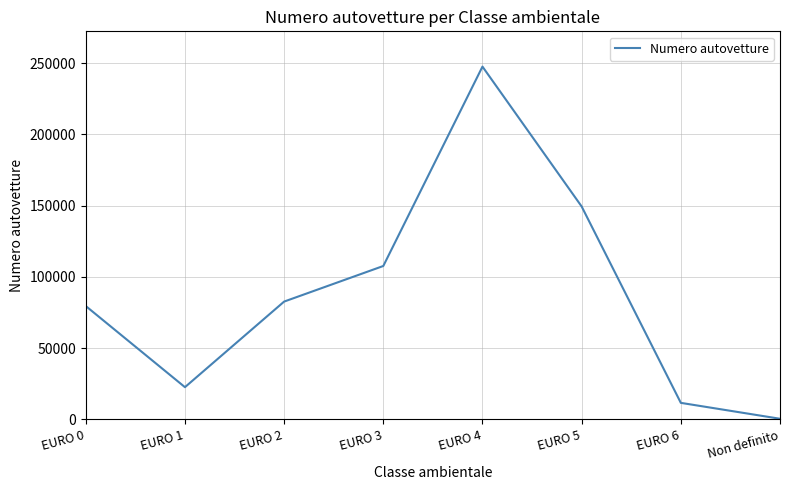

Does the chart have visible grid lines?

Yes